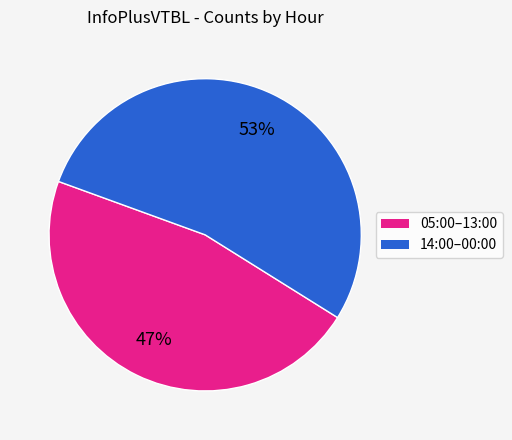

Approximately how many times larger is the value at 05:00–13:00 compared to 14:00–00:00?

0.9